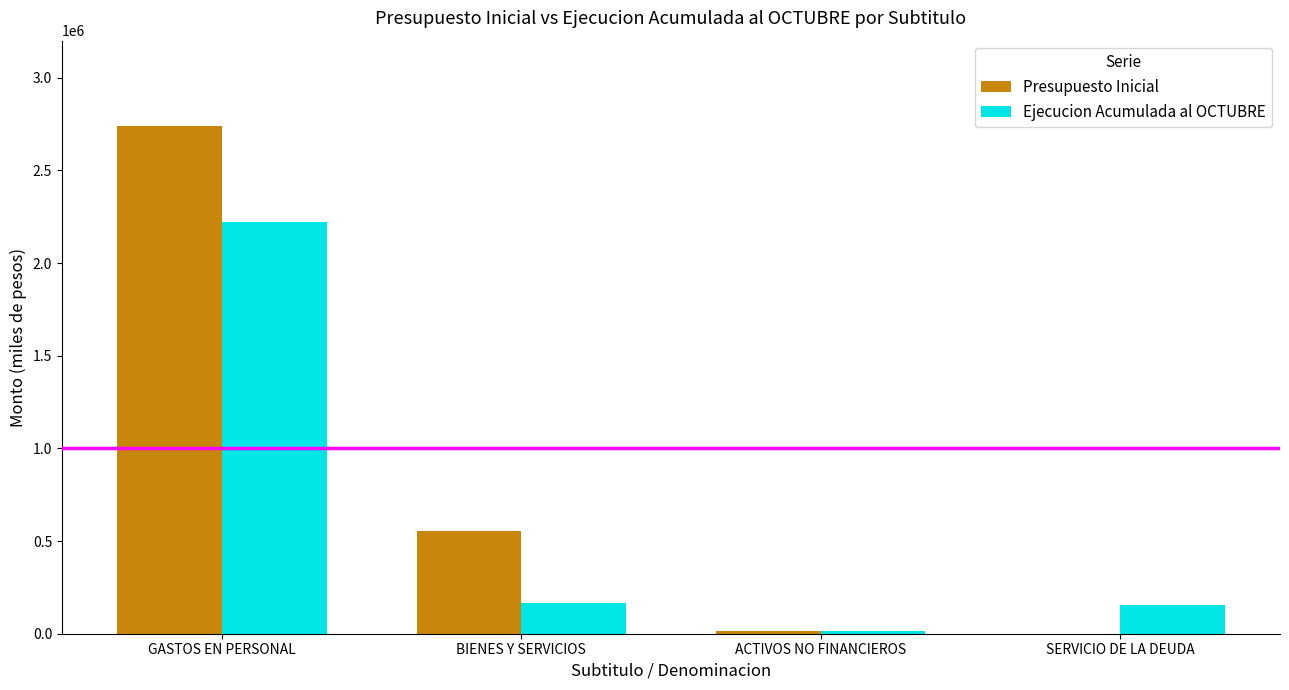

Where does the Presupuesto Inicial series first go above 556489?

GASTOS EN PERSONAL